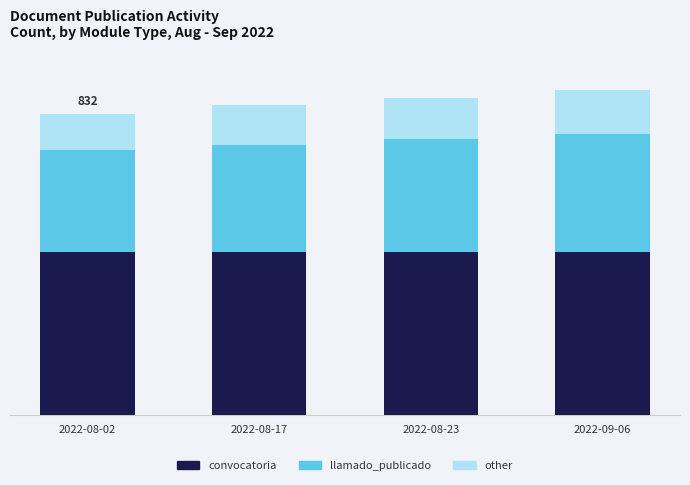

Are the bars horizontal?

No